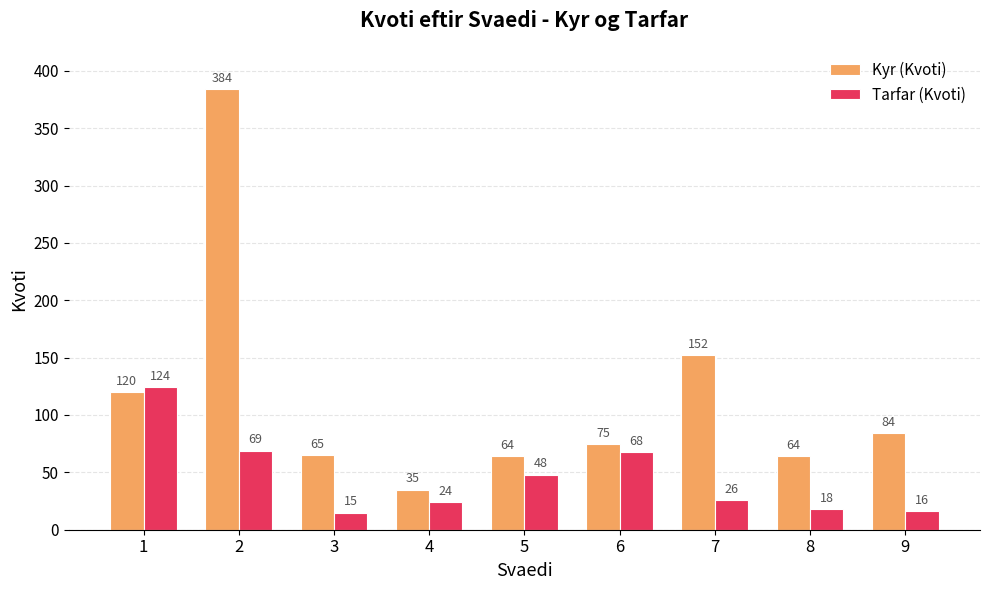

Which series has the largest total across all categories?

Kyr (Kvoti)